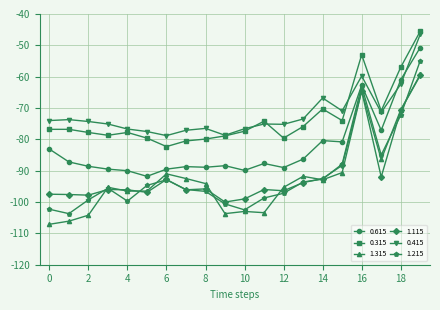

What is the greatest value displayed?

-45.5